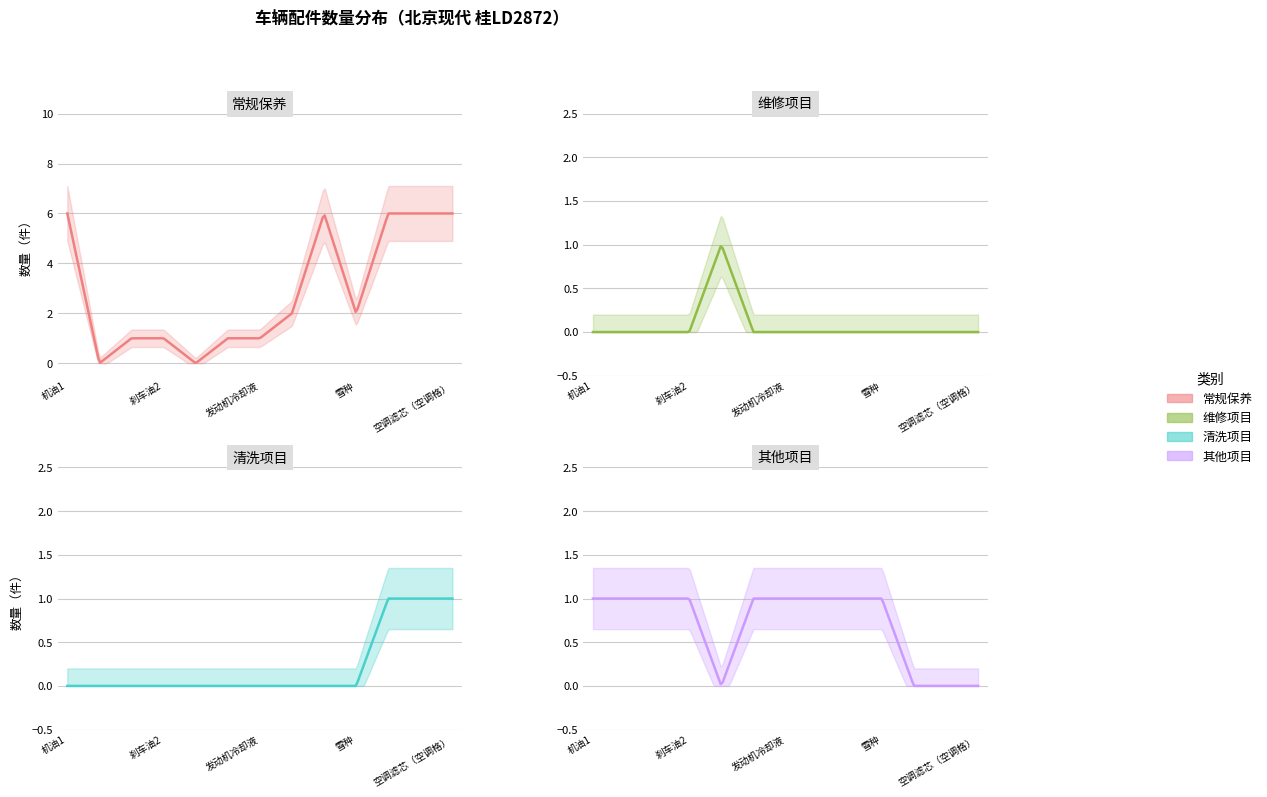

After their last crossing, which series has the higher values: 清洗项目 or 其他项目?

清洗项目